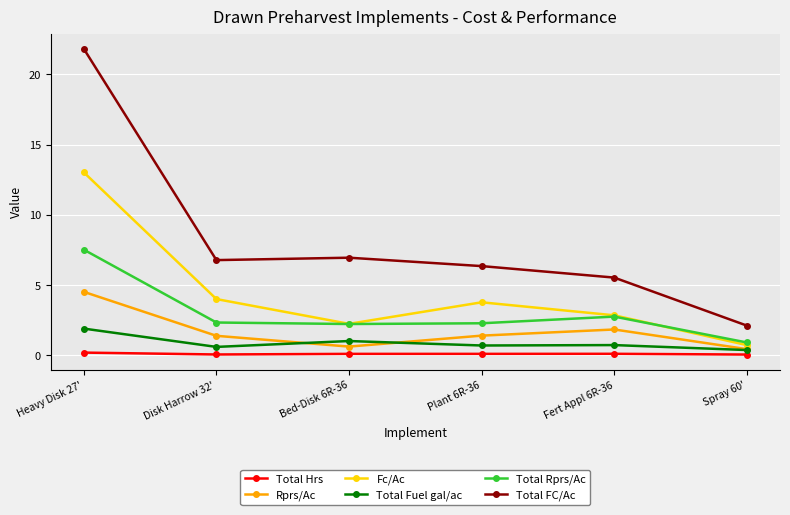

Is it true that Total Fuel gal/ac equals 0.4 at Spray 60'?

True